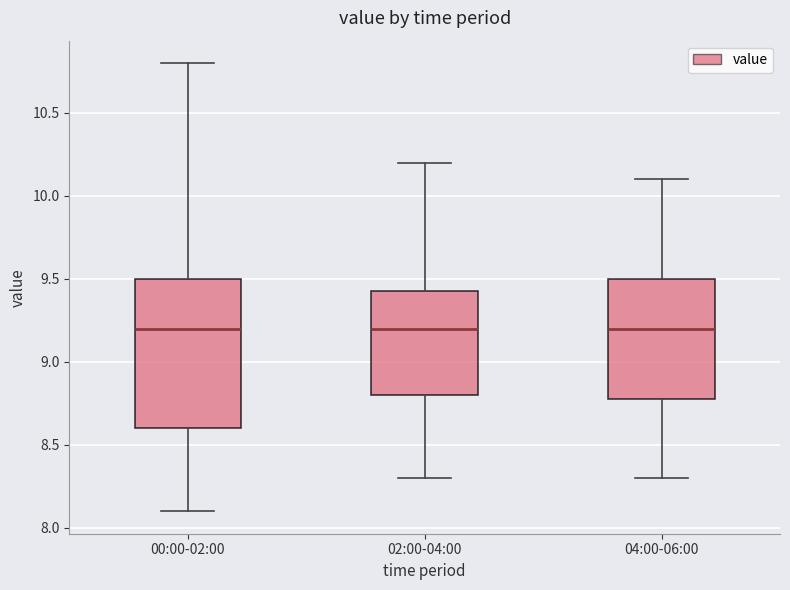

Reading left to right, read every box against the y-axis: the position of its median line, the range the box covers, and the ends of its whiskers. The values are not printed on the chart, so give them approximately, as read against the axis.

00:00-02:00: median 9.20, box 8.60 to 9.50, whiskers 8.10 to 10.80
02:00-04:00: median 9.20, box 8.80 to 9.45, whiskers 8.30 to 10.20
04:00-06:00: median 9.20, box 8.80 to 9.50, whiskers 8.30 to 10.10